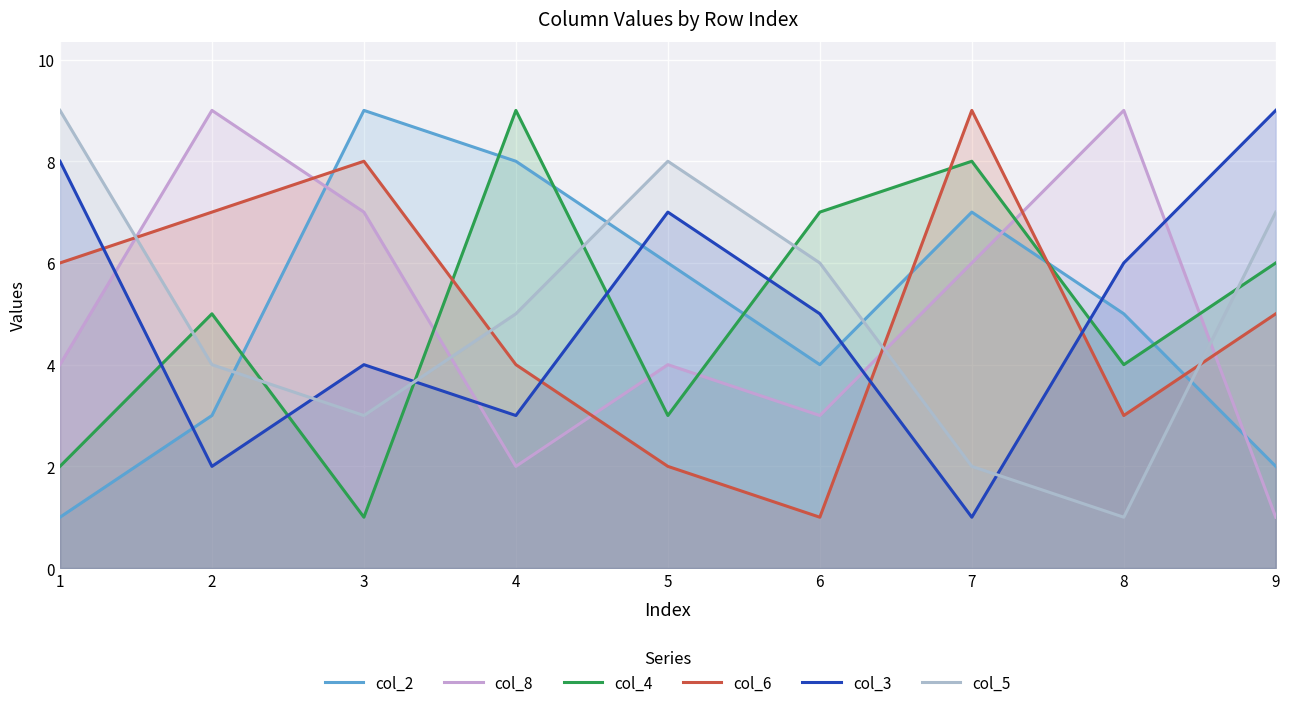

The value of col_2 at 1 is 1. True or false?

True